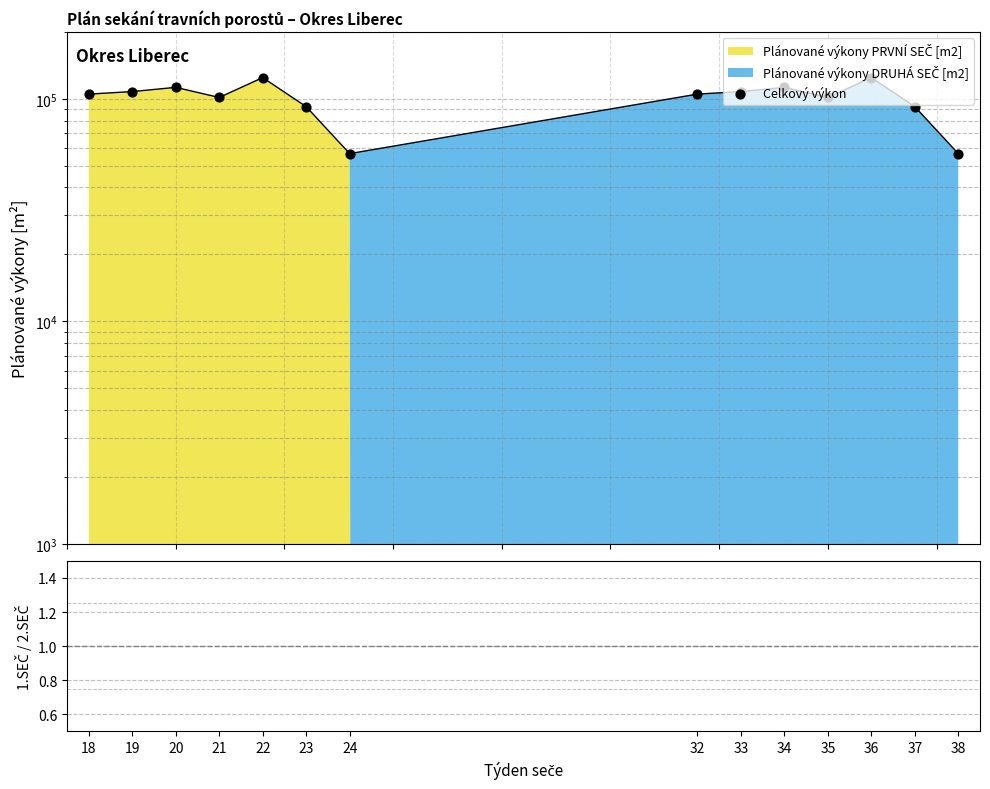

What is the total value across all series at 36?

124800.0